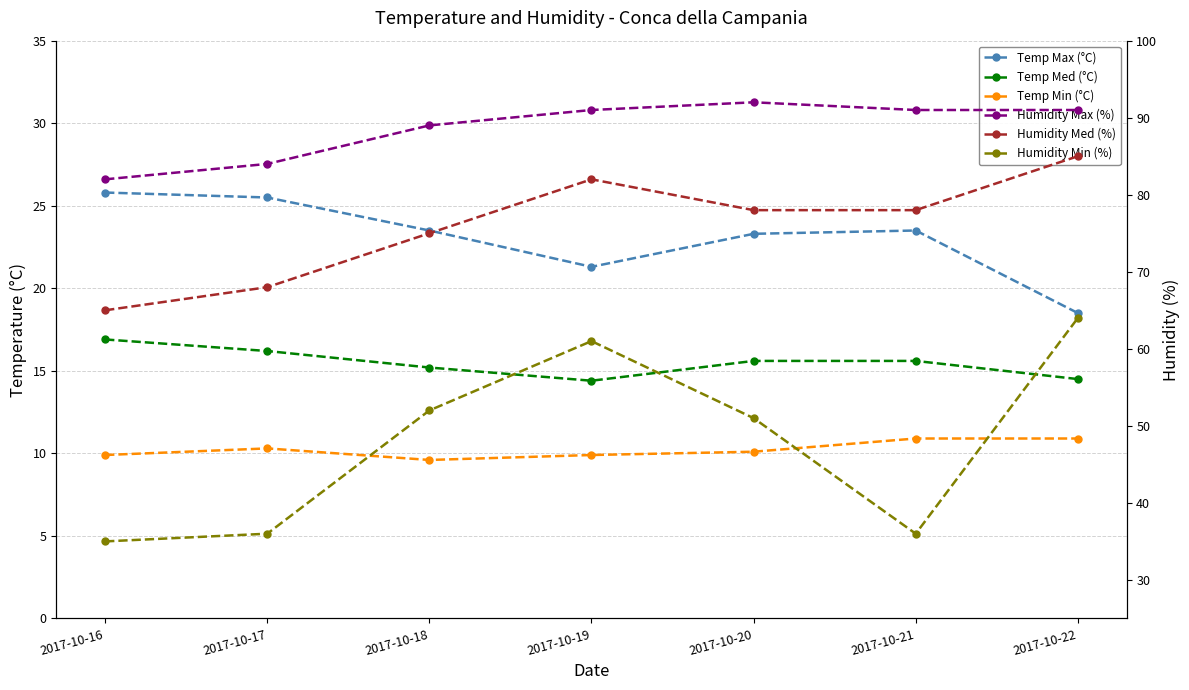

How many values in the Humidity Max (%) series are below 91?

3